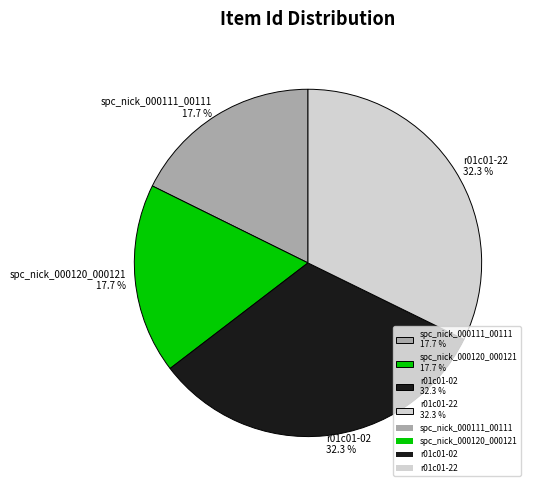

Is there a majority slice in this chart?

No